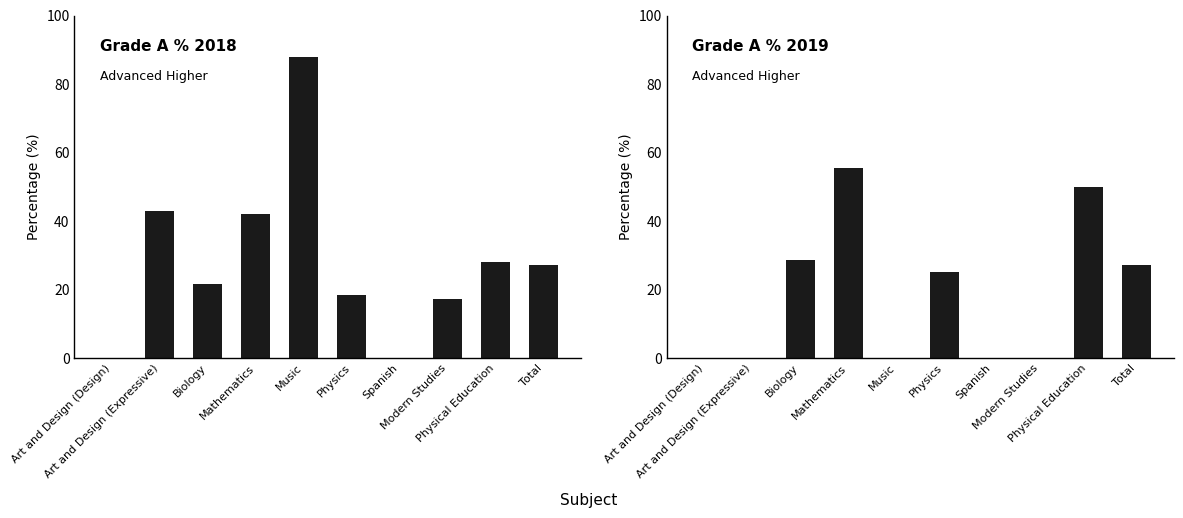

How many data points in Grade A Percentage 2019 are less than 25?

5